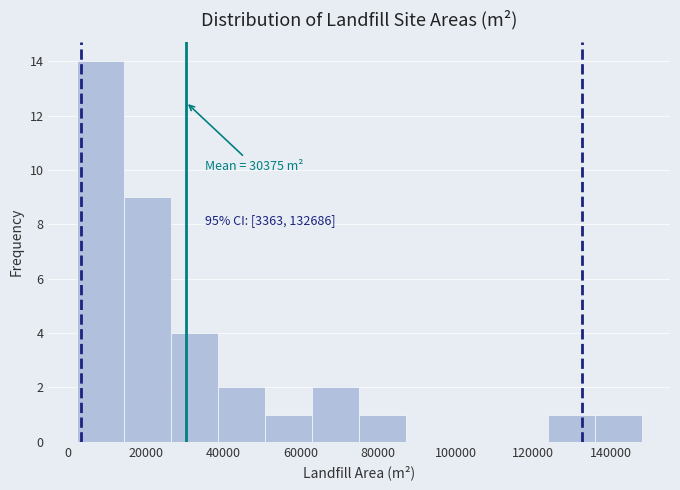

Over which range of the x-axis is the bar tallest?

2000 to 14000